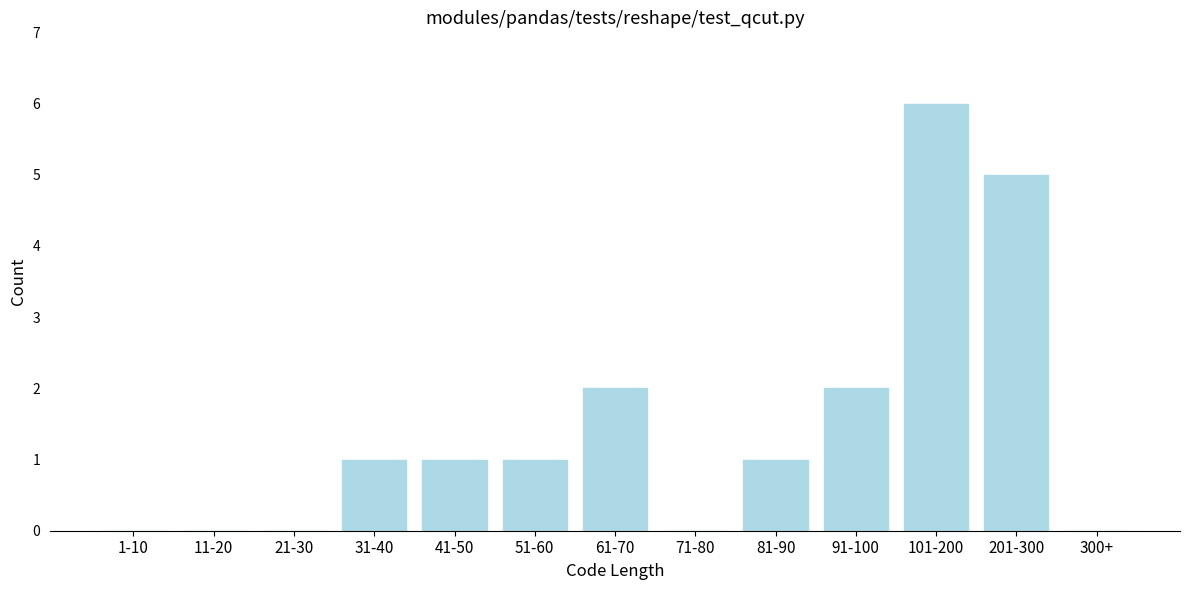

Reading left to right, what are all the values shown in this chart?

1-10=0	11-20=0	21-30=0	31-40=1	41-50=1	51-60=1	61-70=2	71-80=0	81-90=1	91-100=2	101-200=6	201-300=5	300+=0